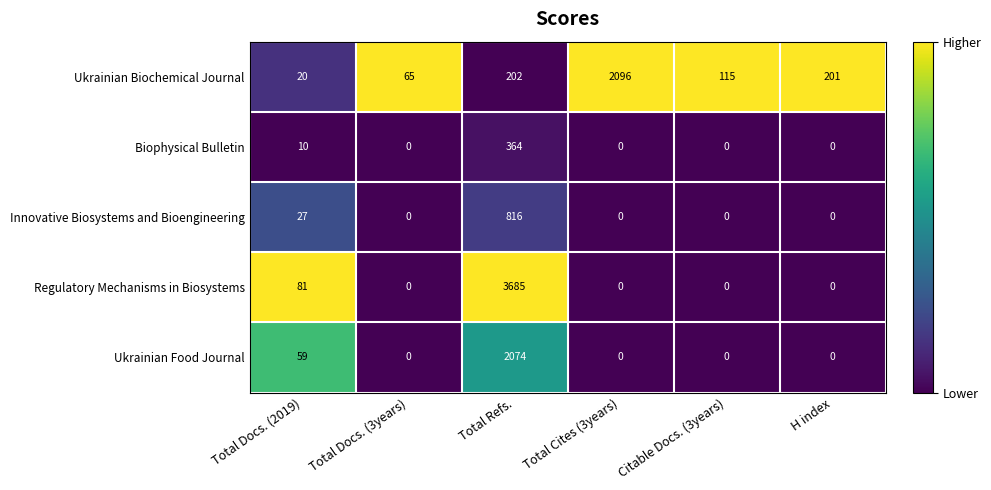

Where is Ukrainian Biochemical Journal nearest to the value 1058?

Total Refs.